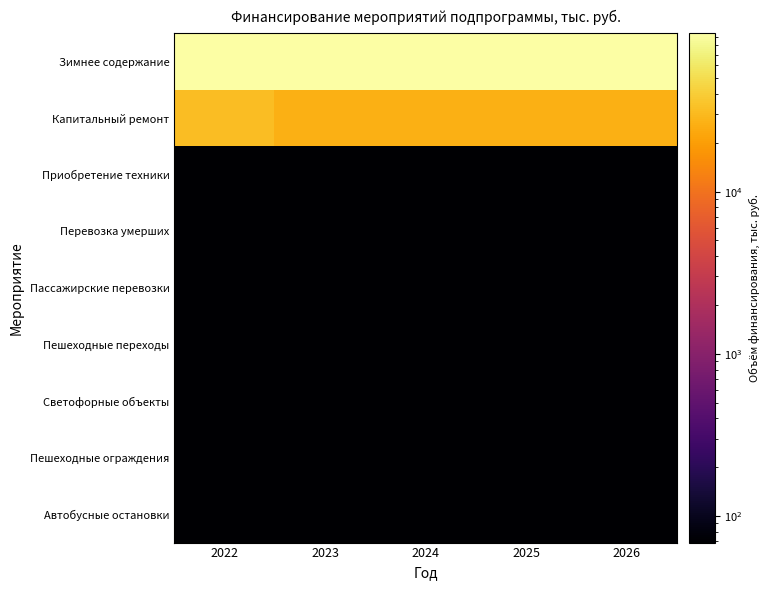

Which series has the largest range (max minus min)?

Капитальный ремонт